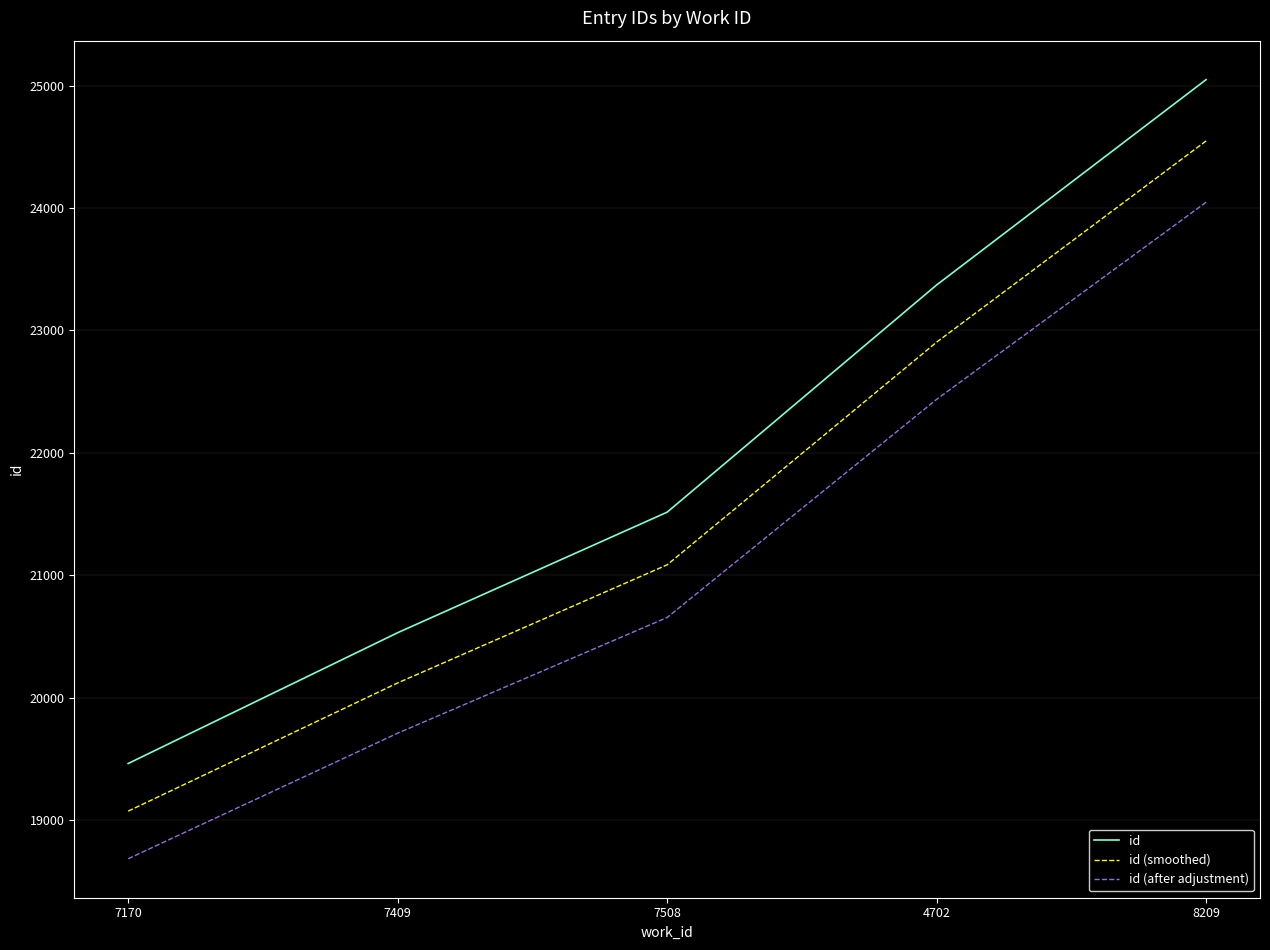

What is the spread (max minus min) of values at 4702?

934.9